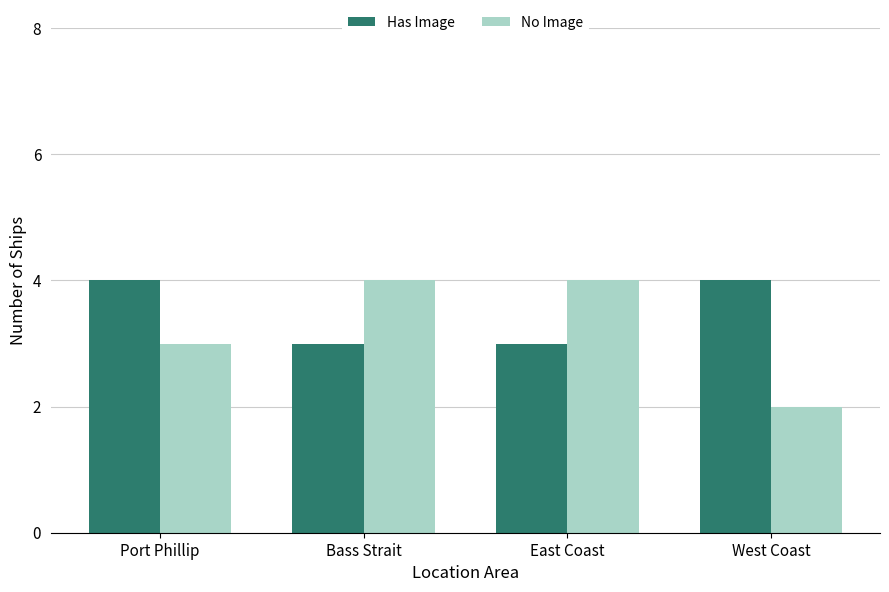

Which series has the largest total across all categories?

Has Image